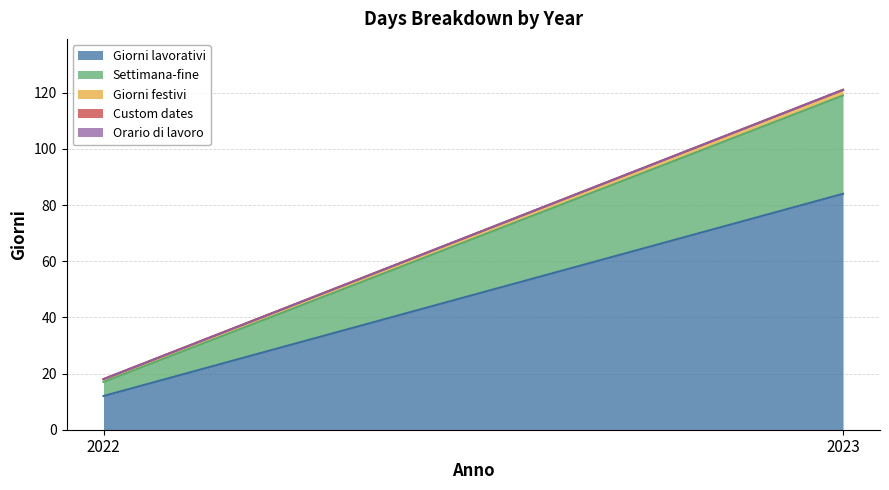

Which series has the largest total across all categories?

Giorni lavorativi